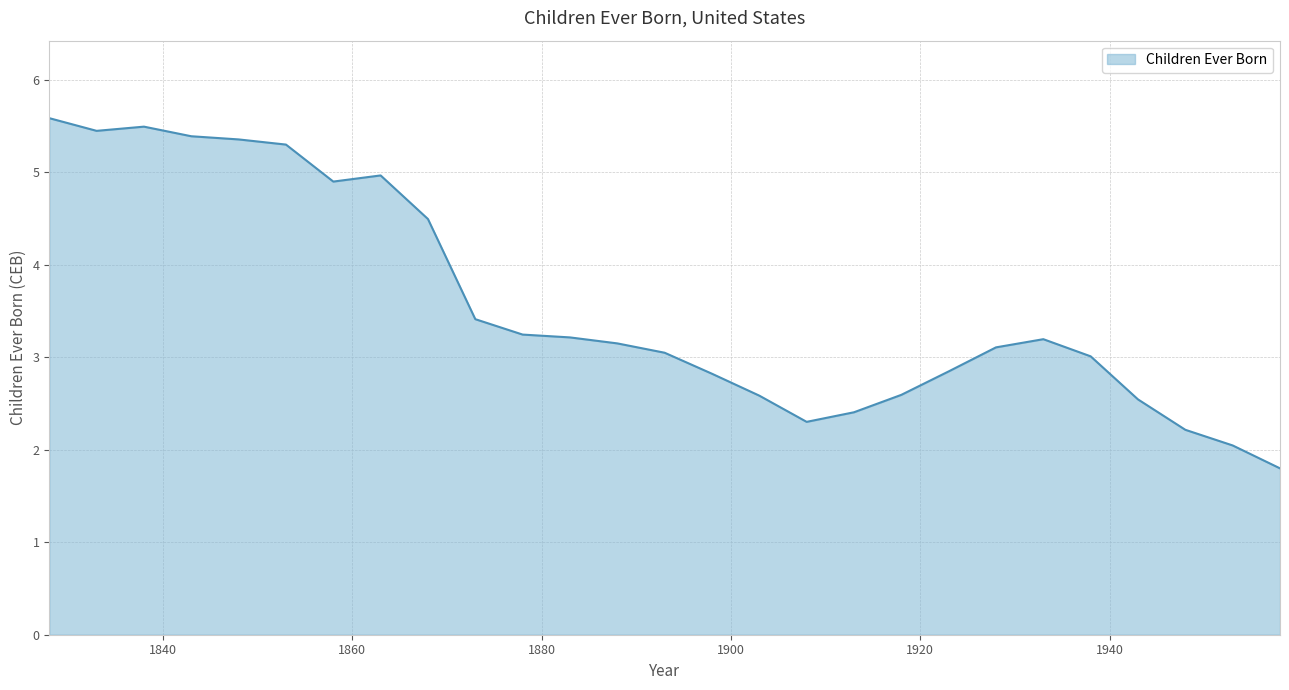

What is the maximum value shown in the chart?

5.6